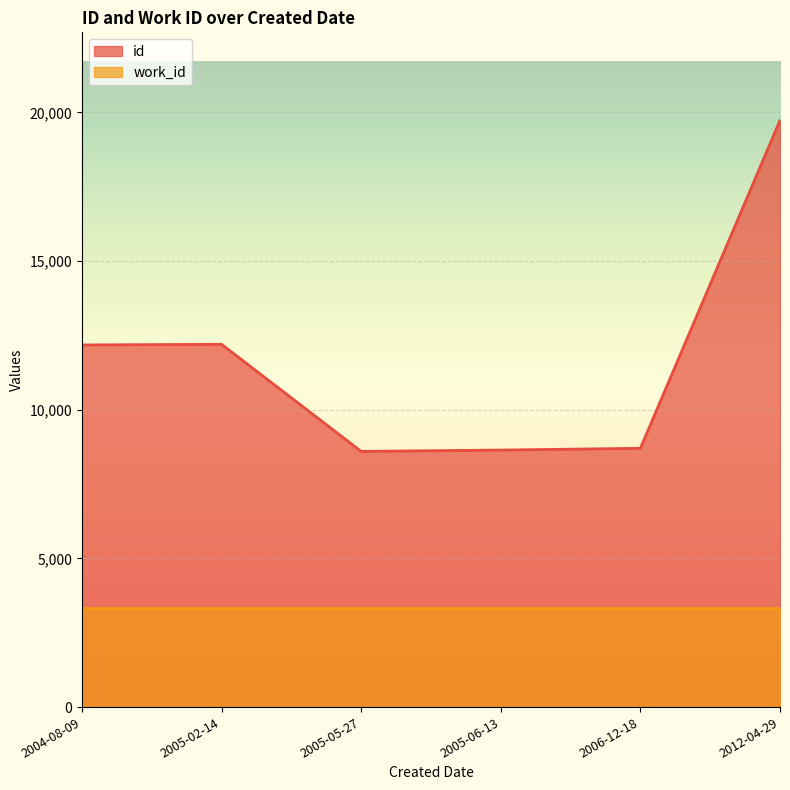

What is the value of the id point at the 6th from the left?

19734